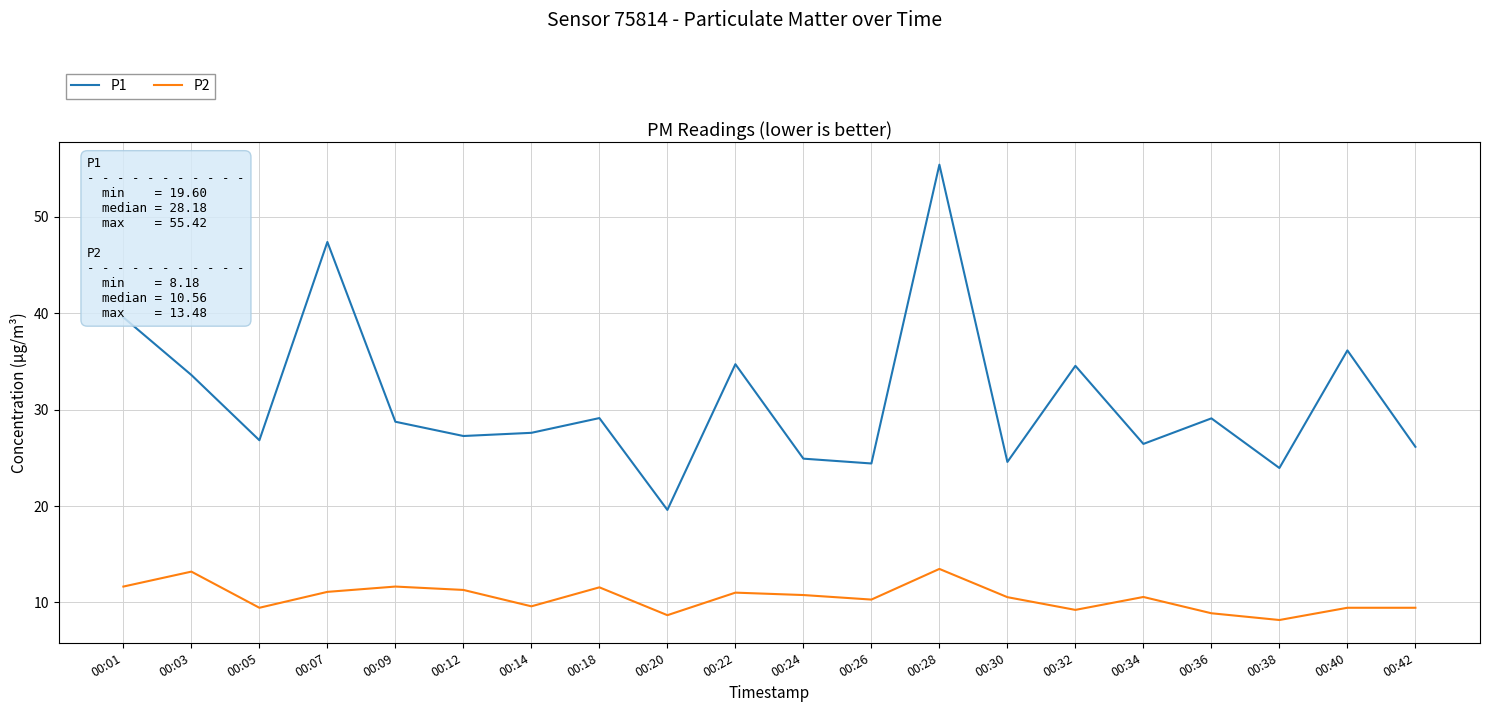

What is the sum of all P1 values?

620.2